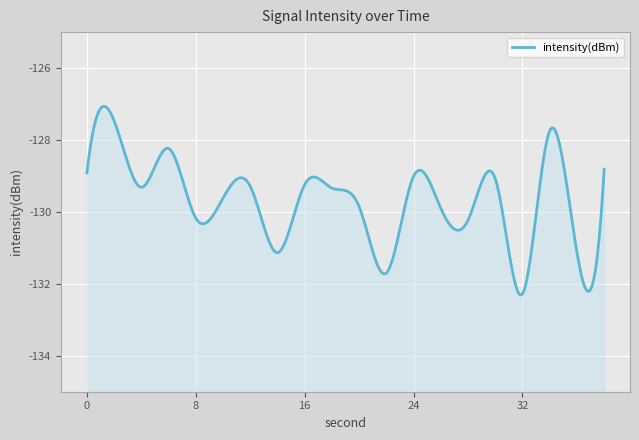

What is the value of the 19th point from the left?

-131.1